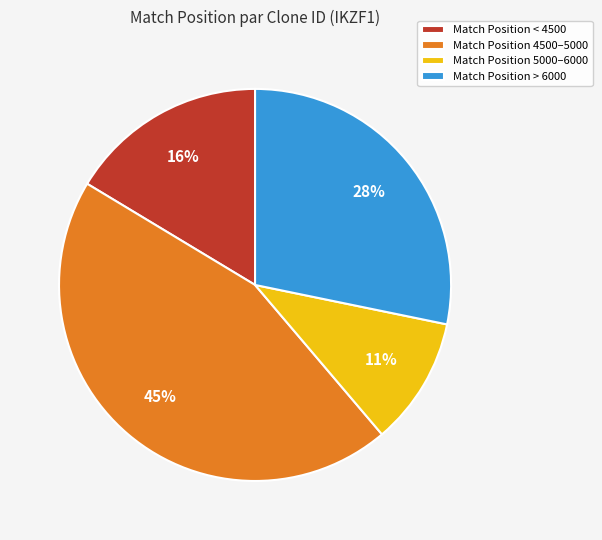

Rank the categories by value from lowest to highest.

Match Position 5000–6000, Match Position < 4500, Match Position > 6000, Match Position 4500–5000